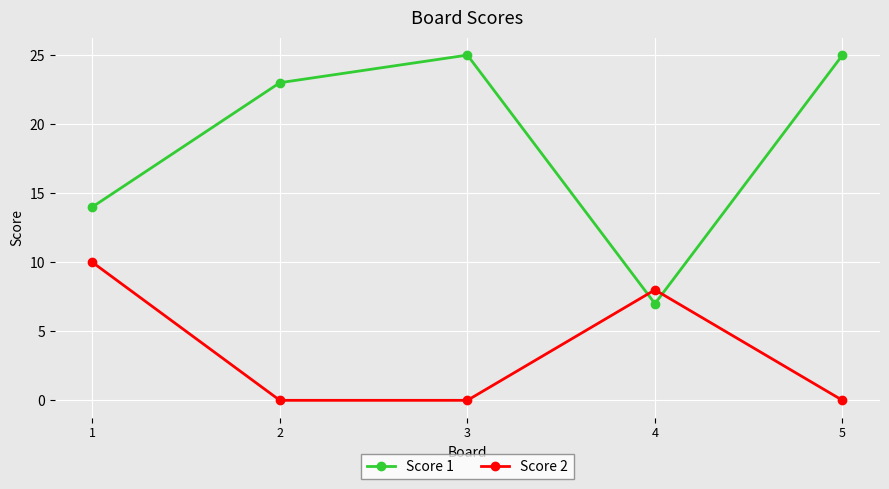

Where is the first local maximum for Score 2?

4